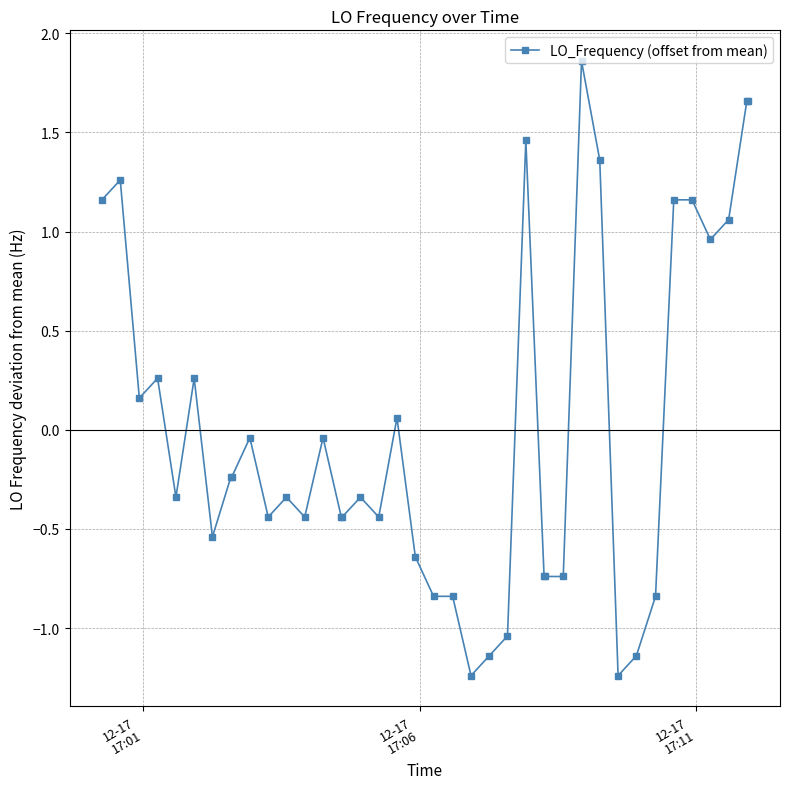

How many positive values are there?

15